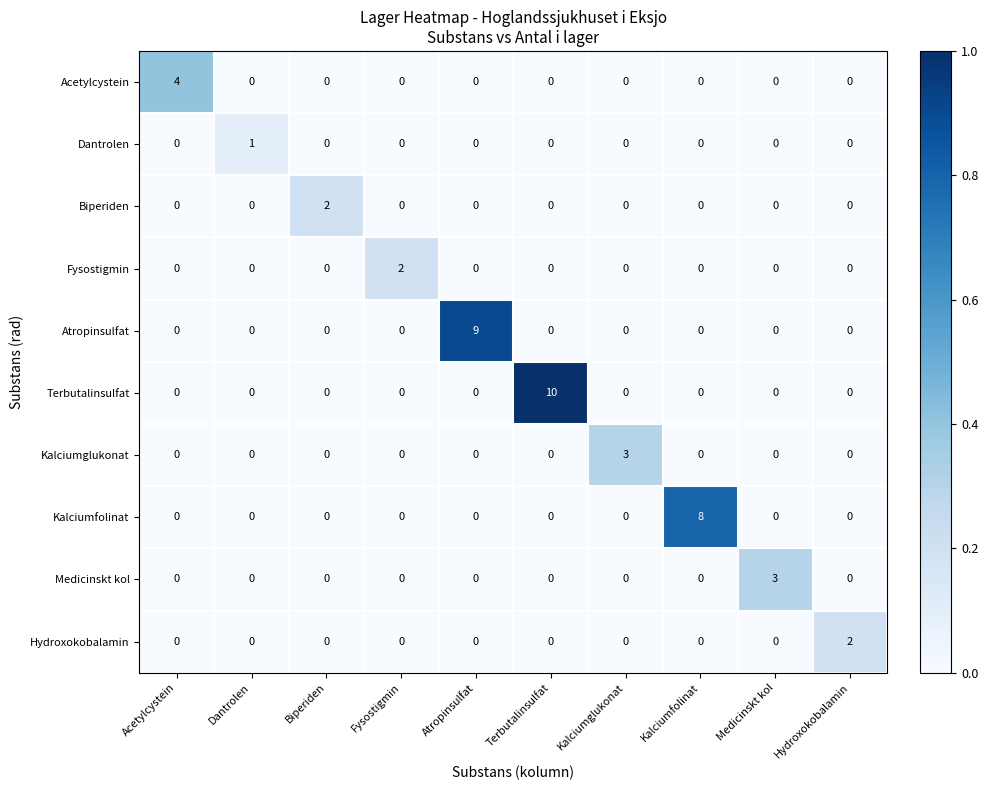

Which series changed the most between Atropinsulfat and Hydroxokobalamin?

Atropinsulfat